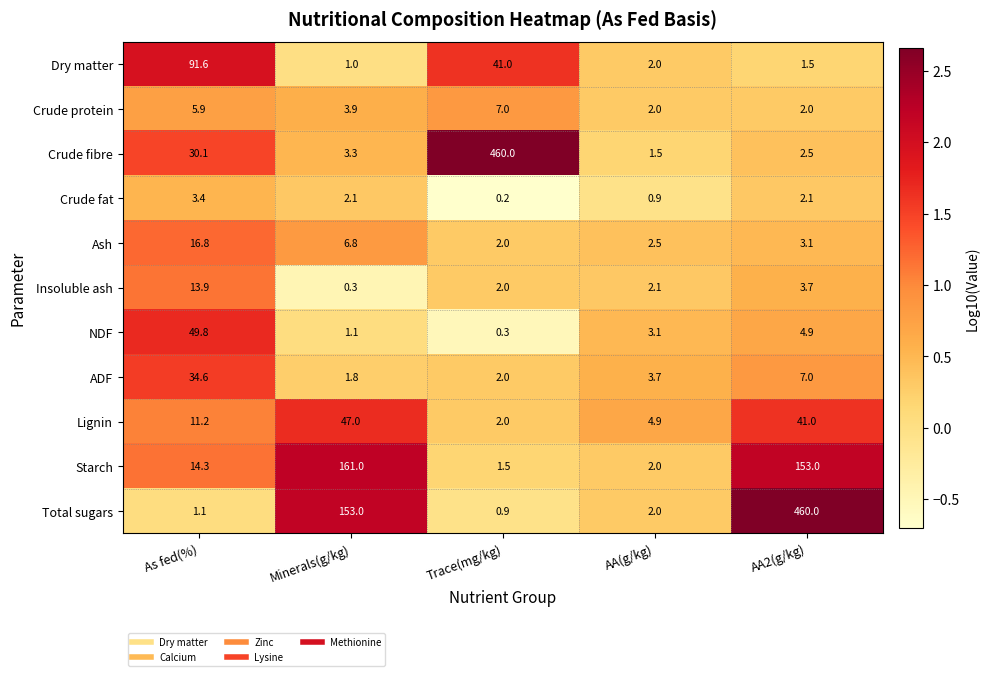

At how many categories does at least one series exceed 0?

5